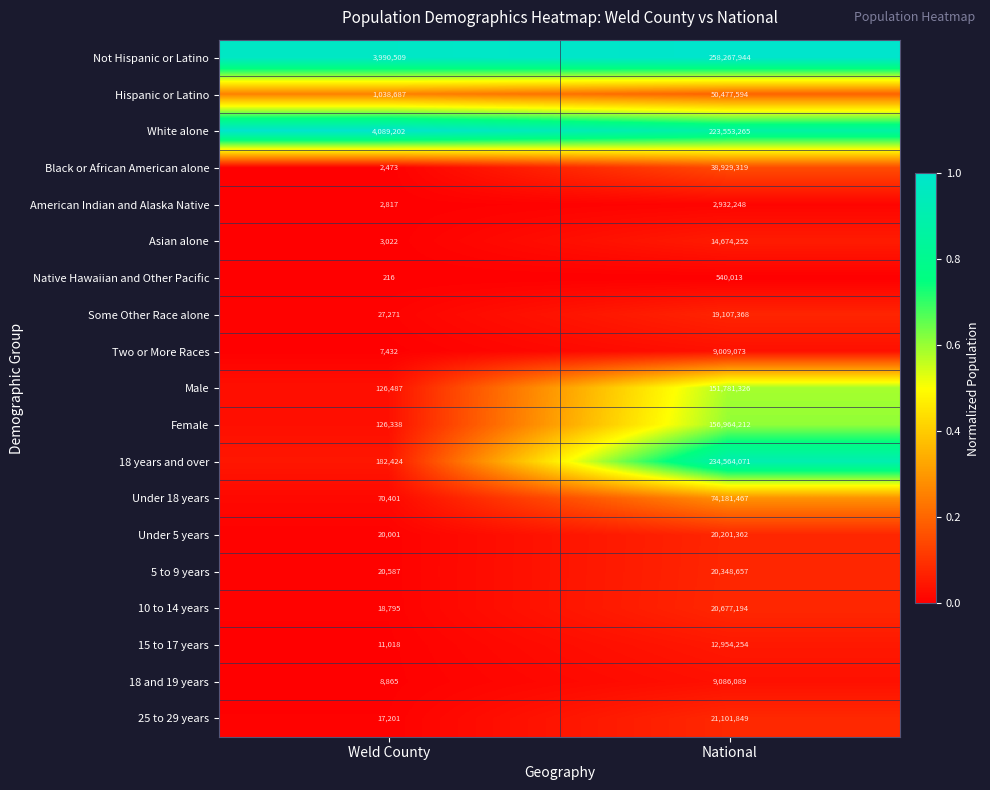

Where is American Indian and Alaska Native nearest to the value 1467532?

Weld County